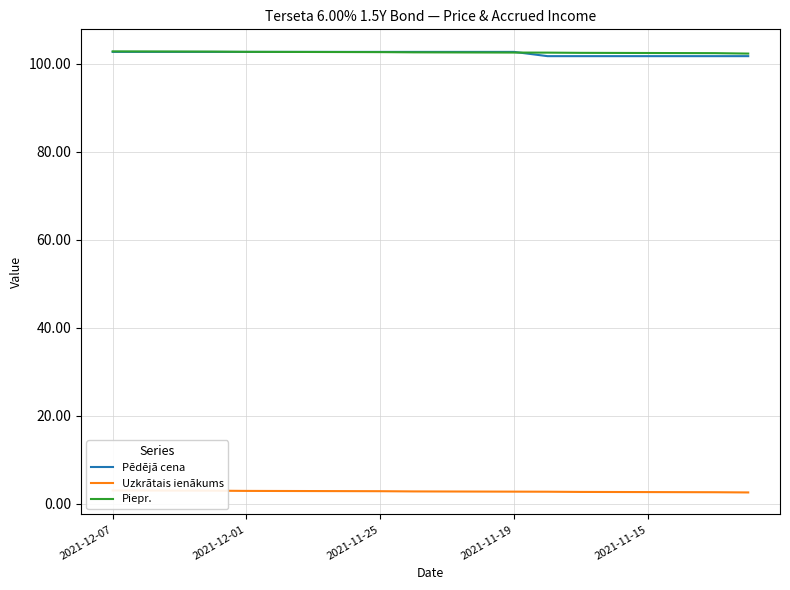

What is the highest value of the Pēdējā cena series?

102.8